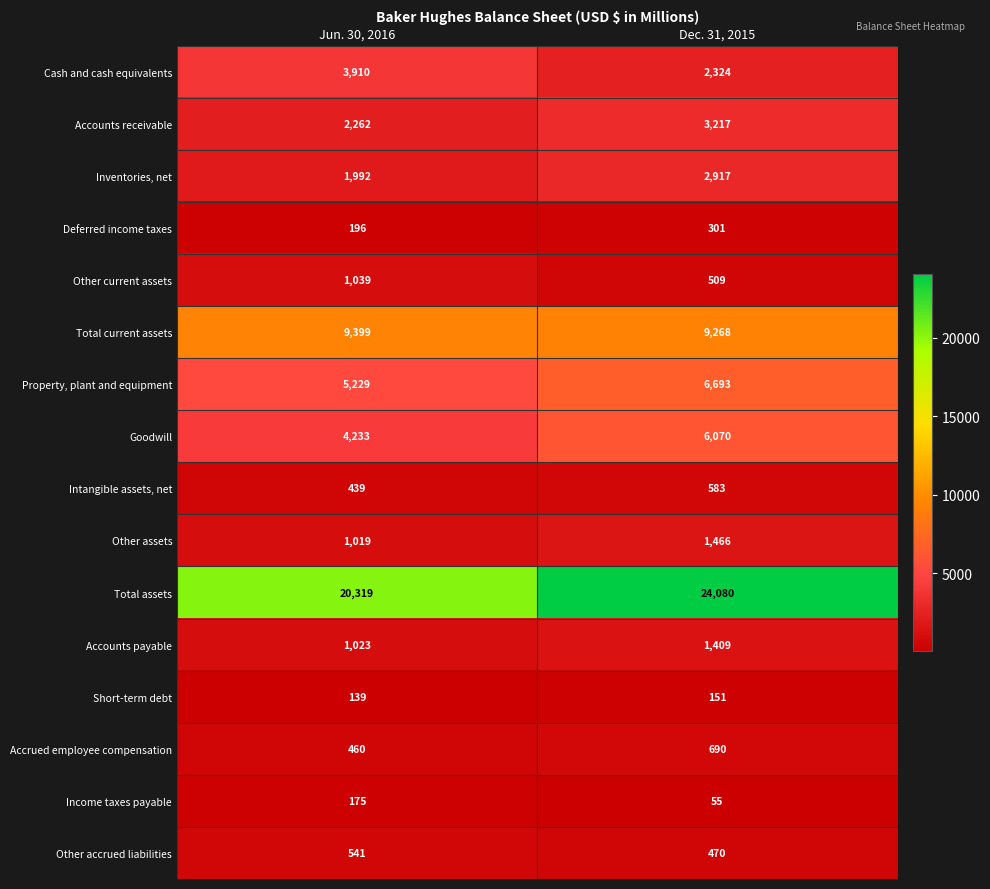

Read the Accounts payable value at Jun. 30, 2016.

1023